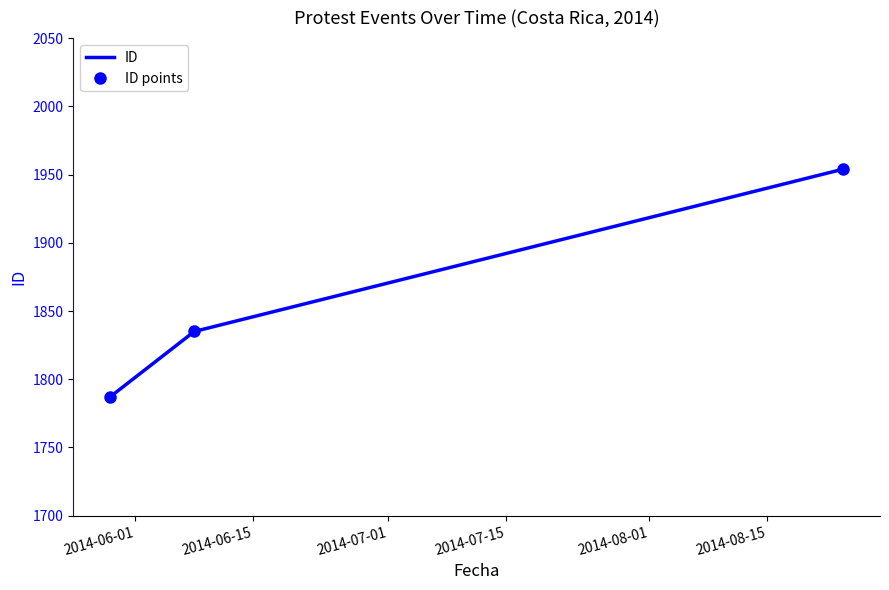

Count the ID points values in the range 1787 to 1954.

3